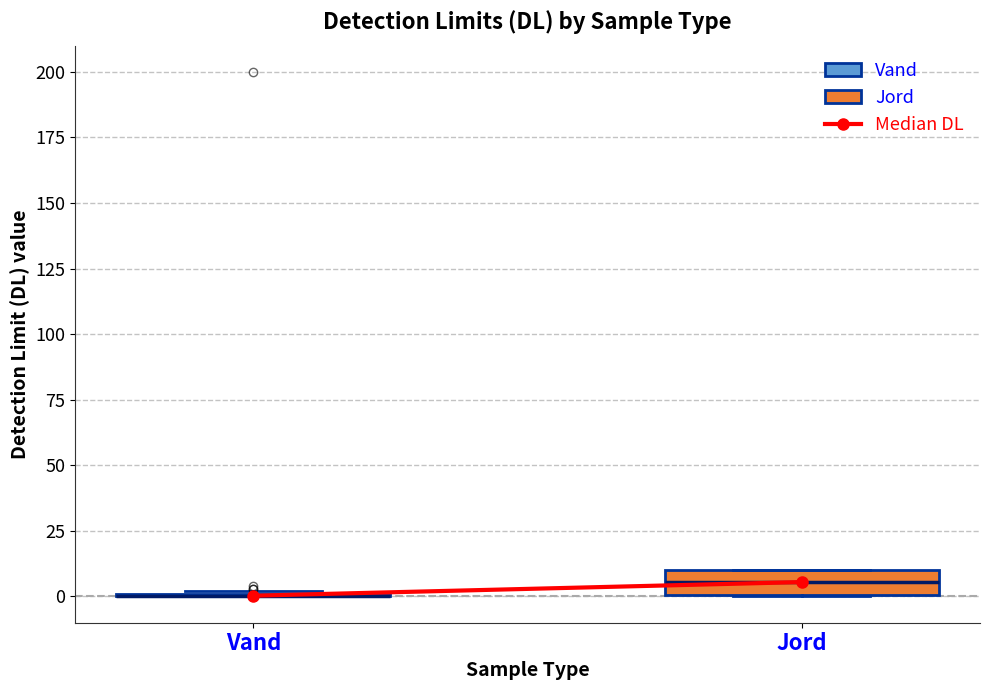

Reading left to right, read every box against the y-axis: the position of its median line, the range the box covers, and the ends of its whiskers. The values are not printed on the chart, so give them approximately, as read against the axis.

Vand: box collapsed to a line at 0, whiskers 0 to 0
Jord: median 5, box 0 to 10, whiskers 0 to 10